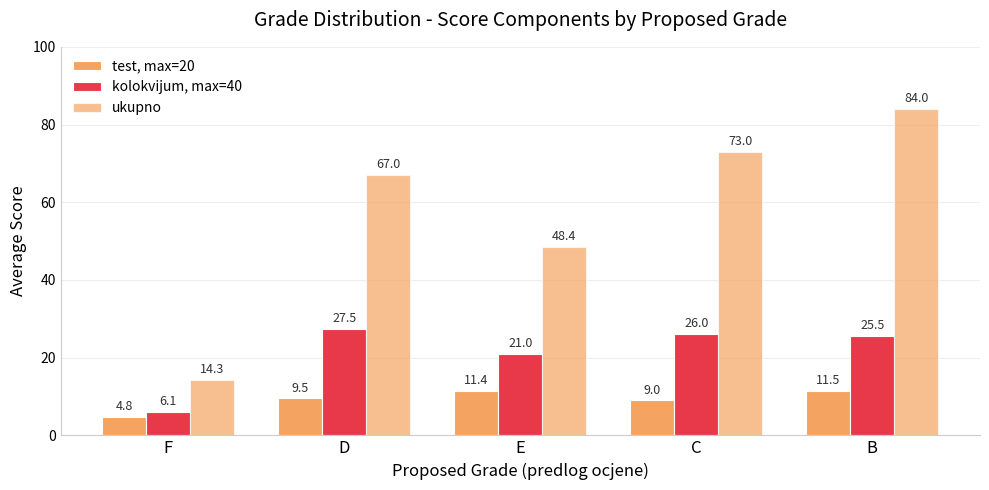

How many data points in test, max=20 are less than 9?

1